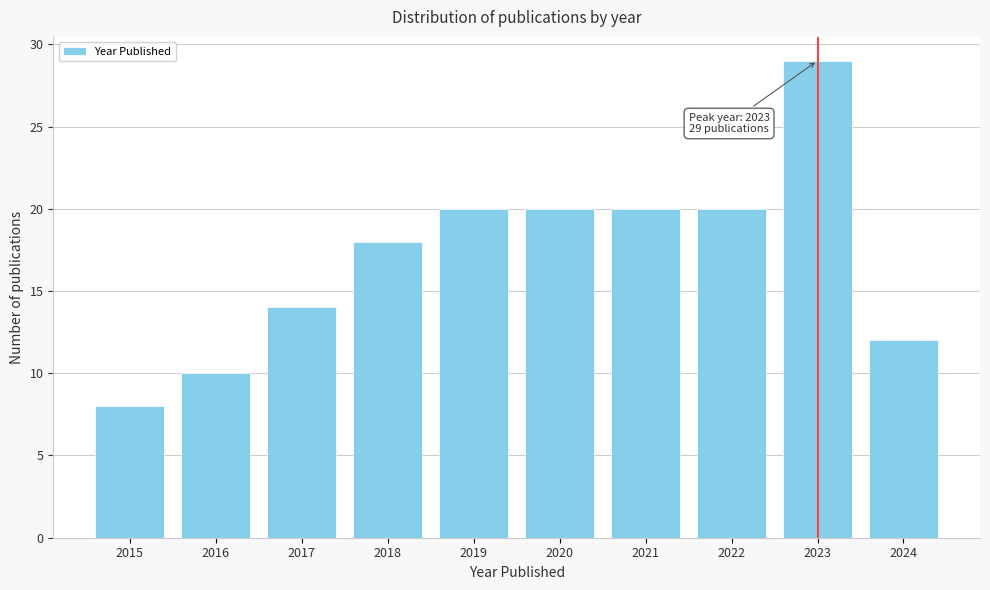

Reading right to left, what are all the values shown in this chart?

2024=12	2023=29	2022=20	2021=20	2020=20	2019=20	2018=18	2017=14	2016=10	2015=8